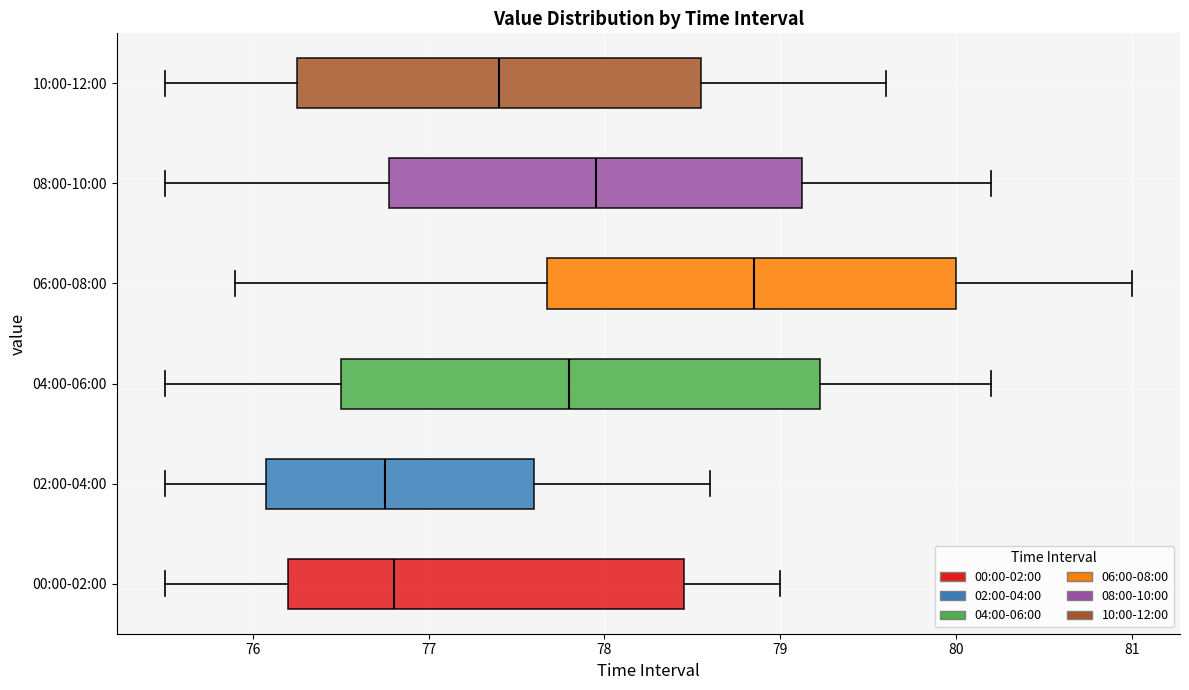

Reading bottom to top, transcribe this box plot: for each box, give where its median line is, the range the box spans, and where its two whiskers end, as read against the x-axis. The values are not printed on the chart, so give them approximately, as read against the axis.

00:00-02:00: median 76.8, box 76.2 to 78.5, whiskers 75.5 to 79.0
02:00-04:00: median 76.8, box 76.1 to 77.6, whiskers 75.5 to 78.6
04:00-06:00: median 77.8, box 76.5 to 79.2, whiskers 75.5 to 80.2
06:00-08:00: median 78.9, box 77.7 to 80.0, whiskers 75.9 to 81.0
08:00-10:00: median 78.0, box 76.8 to 79.1, whiskers 75.5 to 80.2
10:00-12:00: median 77.4, box 76.3 to 78.6, whiskers 75.5 to 79.6